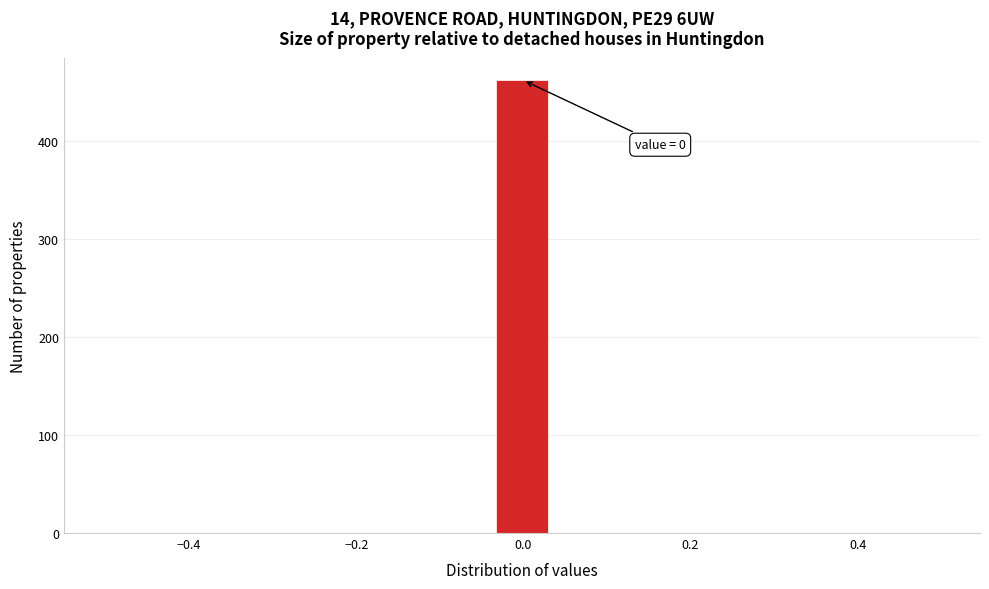

Read against the x-axis, roughly where is the centre of the tallest bar?

0.00